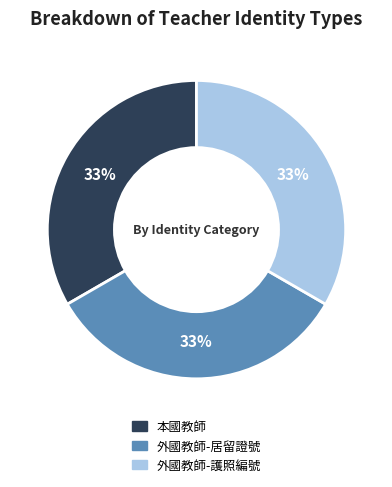

Does any single category account for the majority?

No